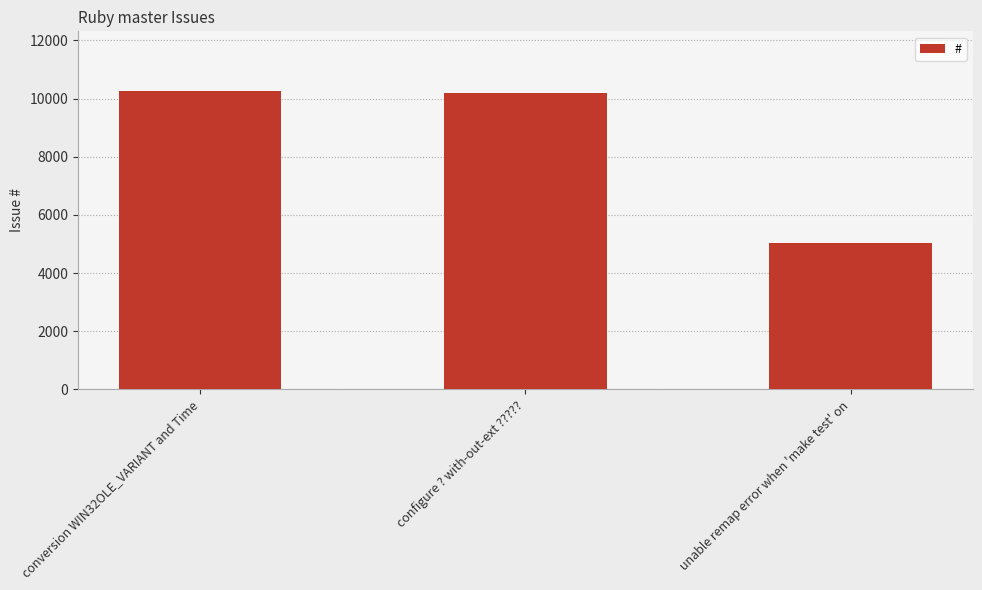

How many data points does each series have?

3